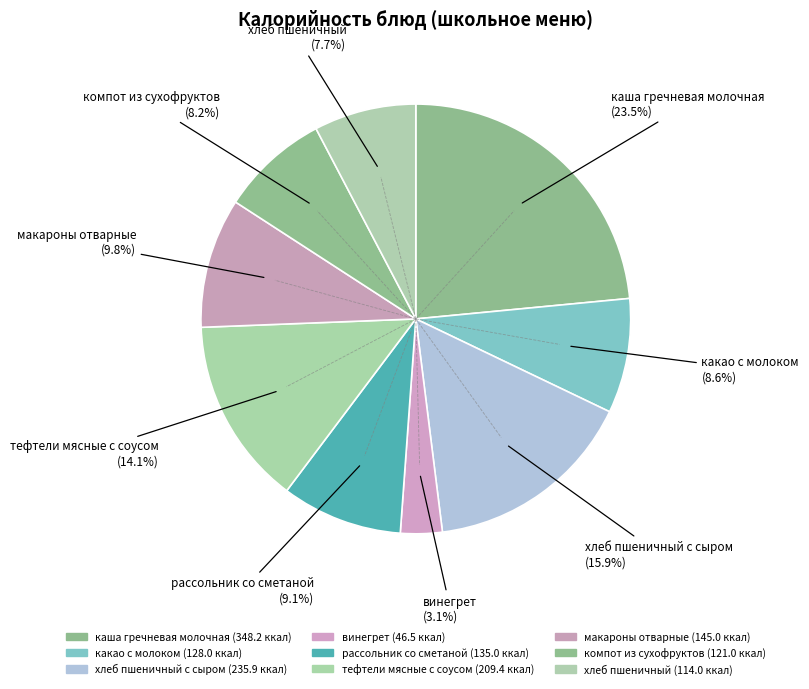

To the nearest percent, what is the difference between the largest and smallest slice percentages?

20%